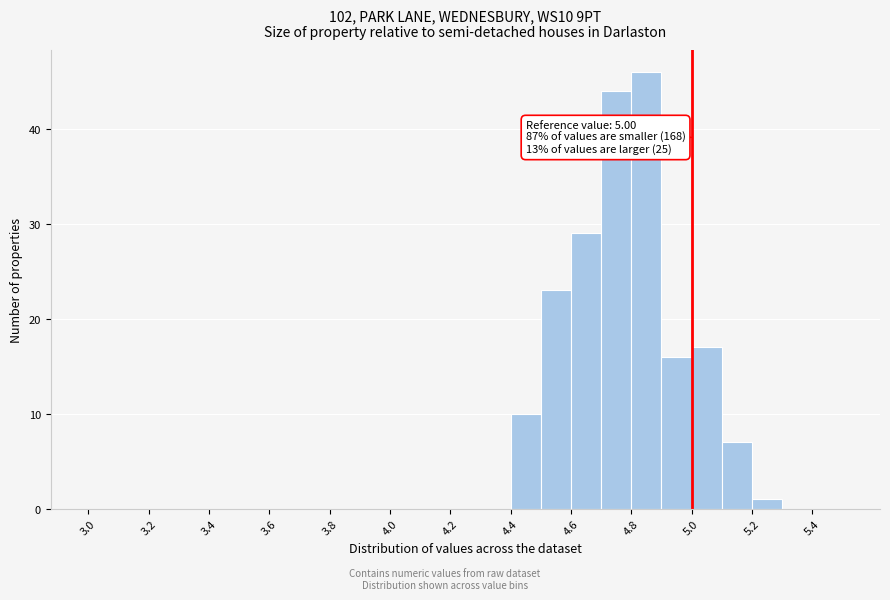

Which range on the x-axis has the tallest bar?

4.8 to 4.9